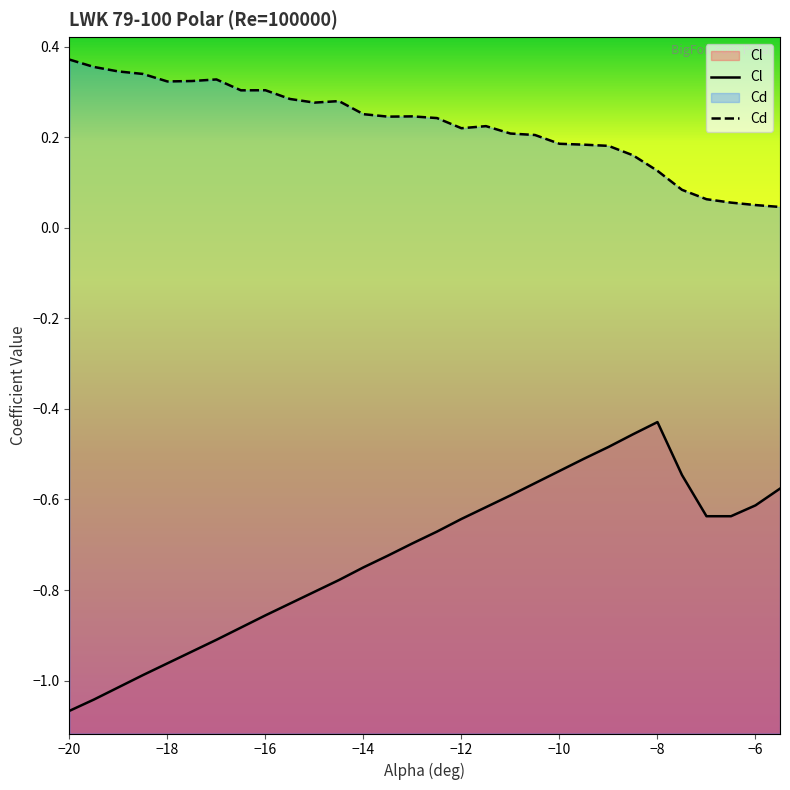

In Cl, how many points are higher than both neighbors (excluding endpoints)?

1